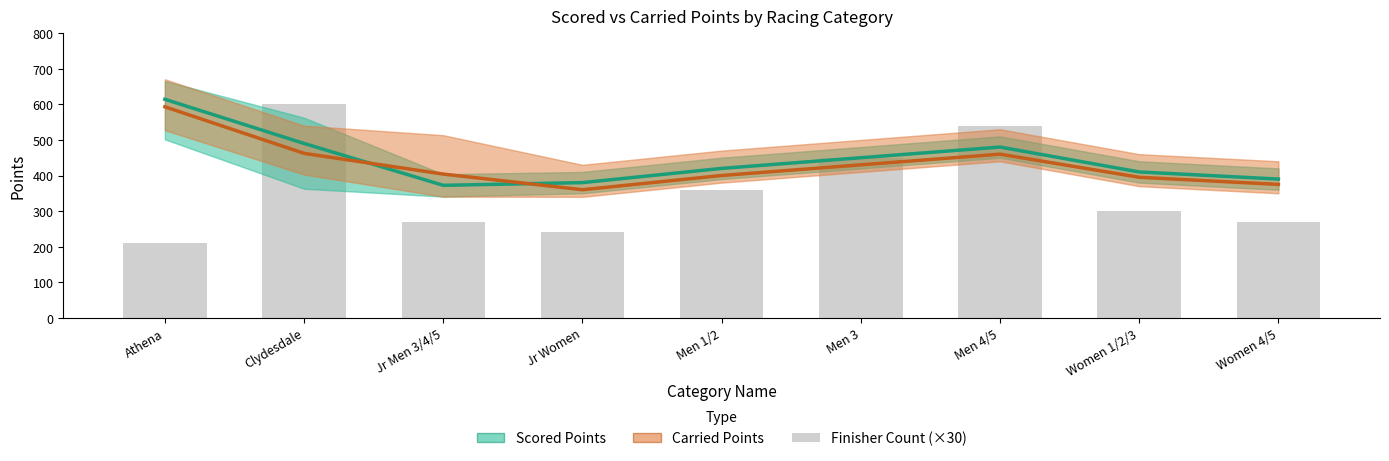

What is the difference between the second highest and second lowest values in the Scored Points (mean) series?

110.1